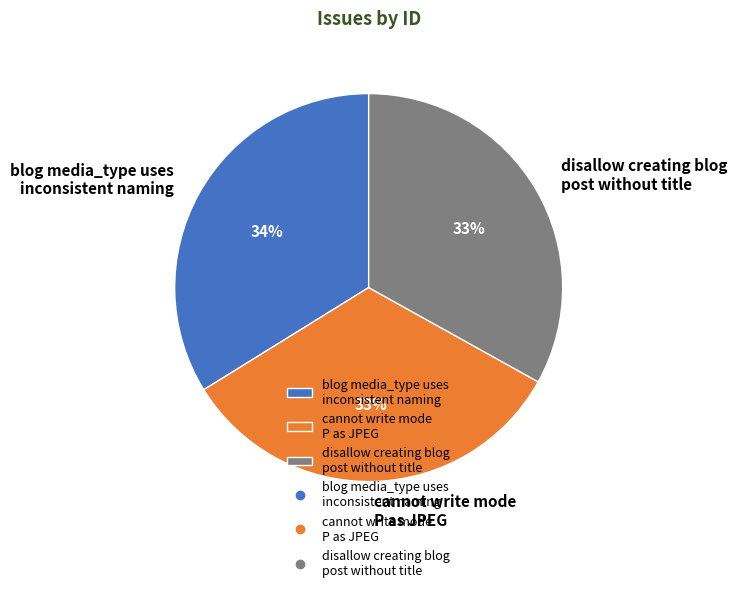

How many segments does this pie chart have?

3